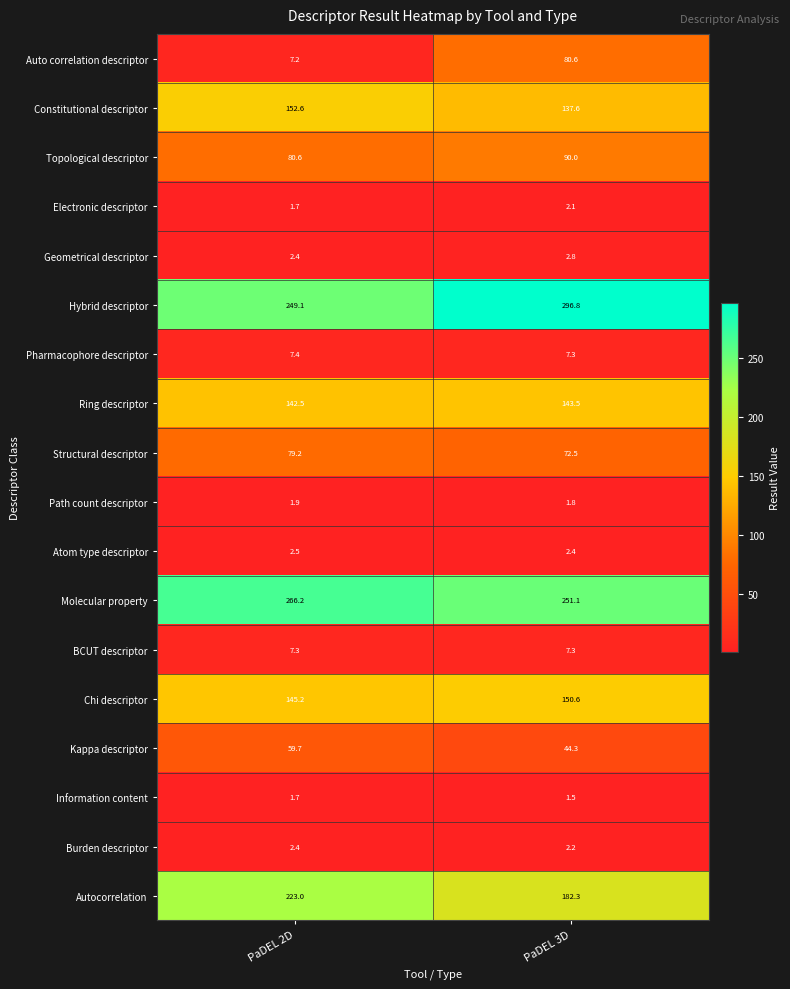

True or false: Geometrical descriptor has a value of 2.8 at PaDEL 3D.

True